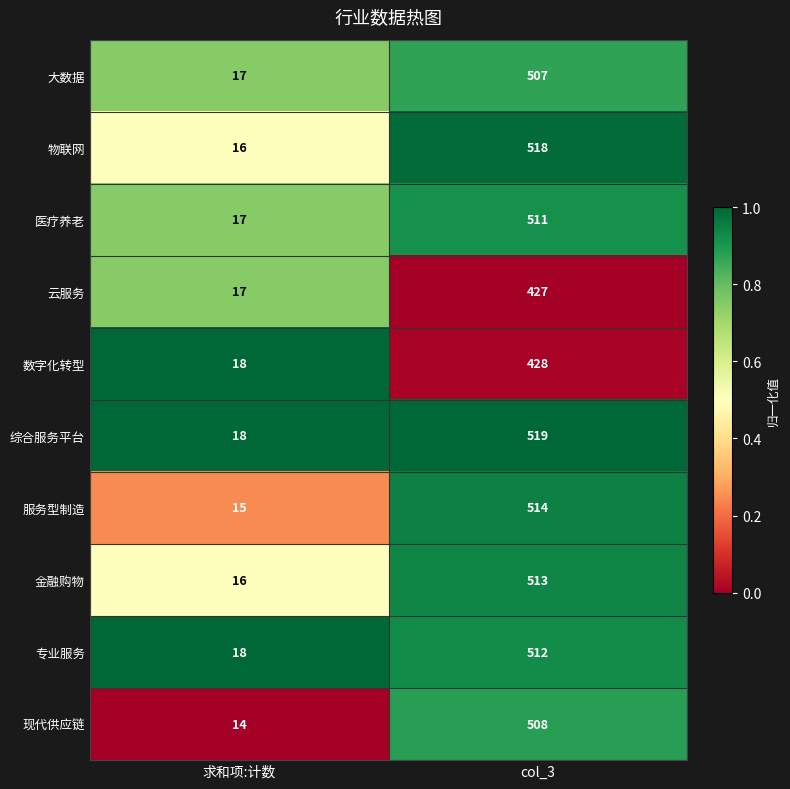

How many data points in 服务型制造 are less than 514?

1